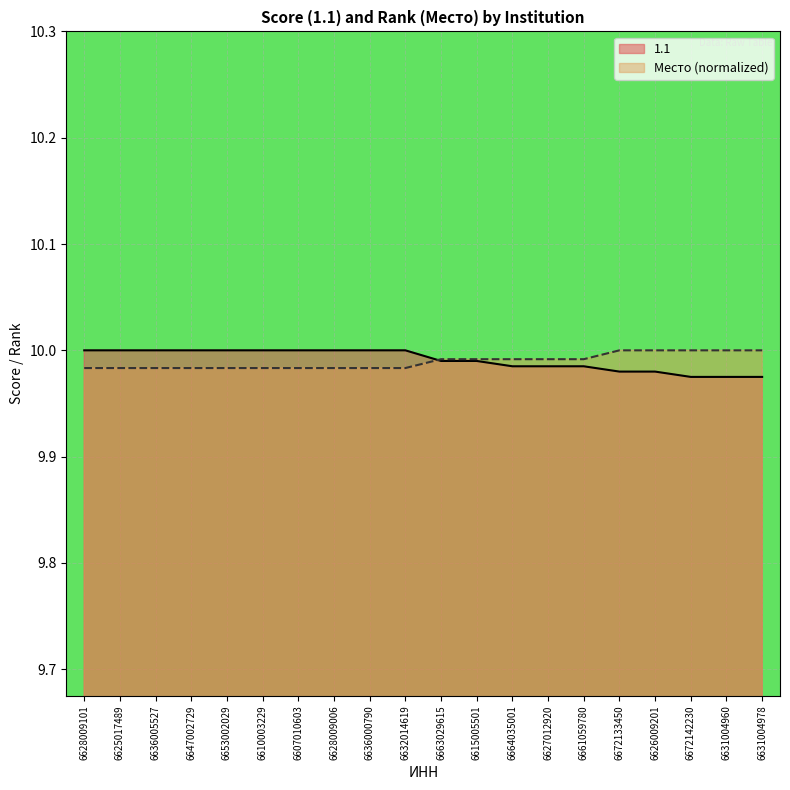

What is the value of the 1.1 point at the 6th from the left?

10.0